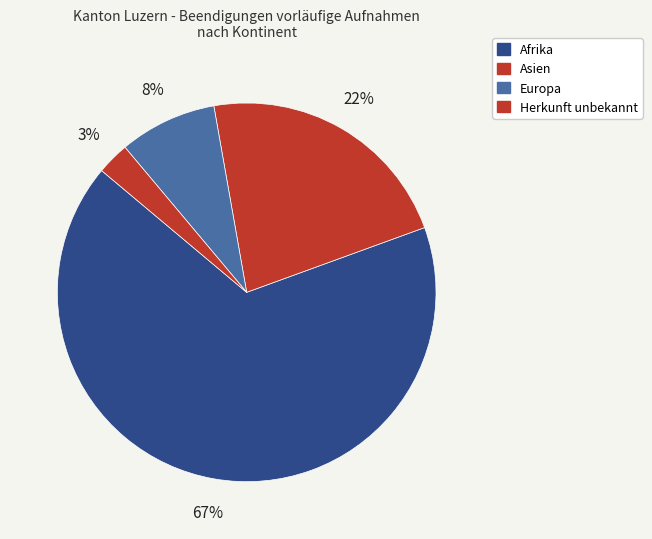

How many slices are in this pie chart?

4